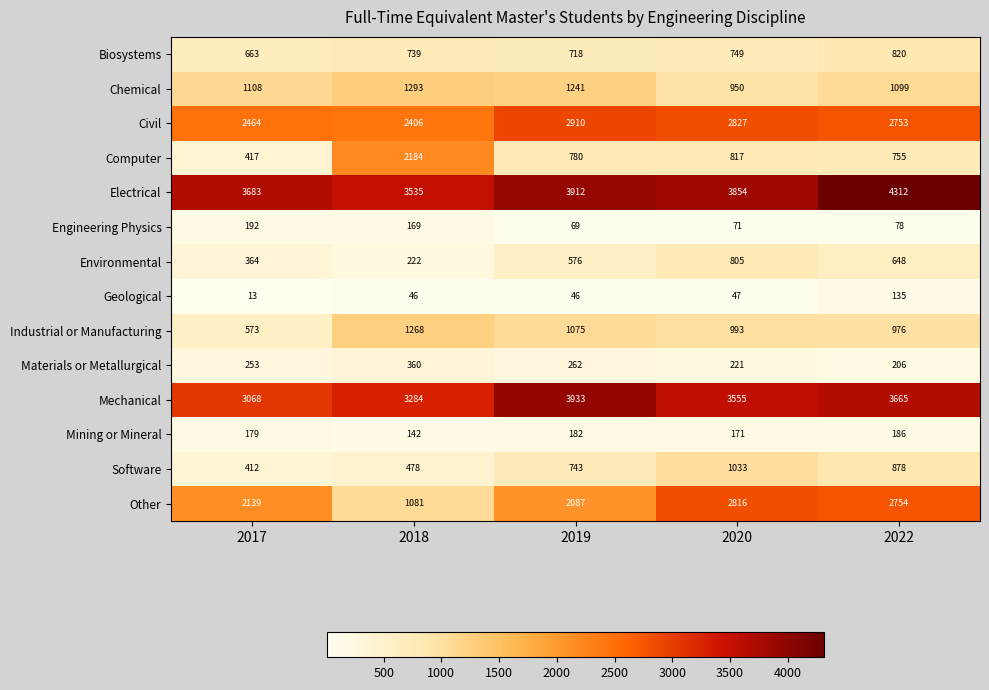

Count the number of categories in the chart.

5